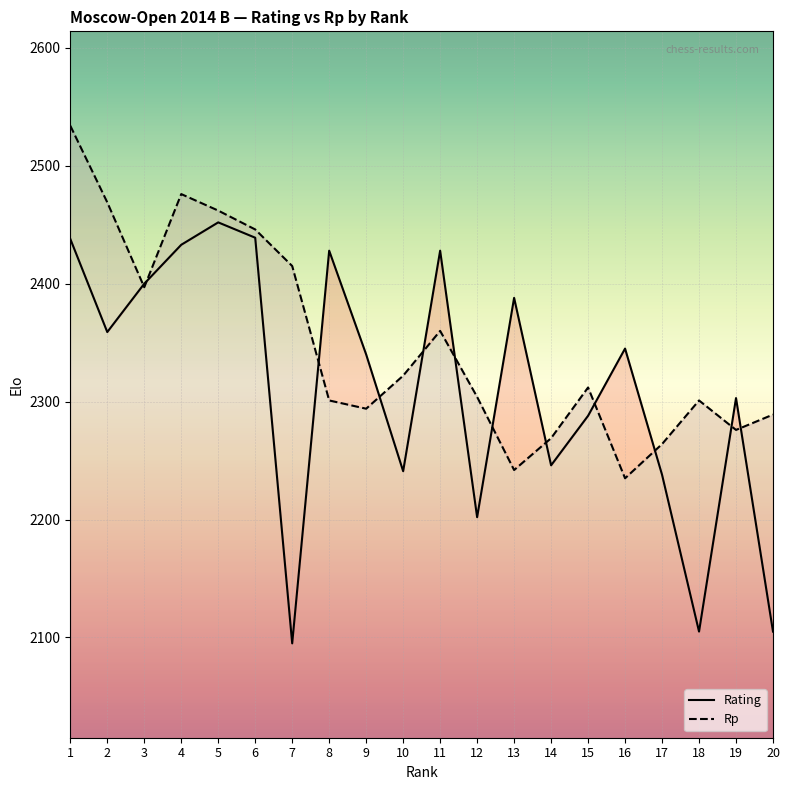

Rank the series by their maximum value, from highest to lowest.

Rp, Rating